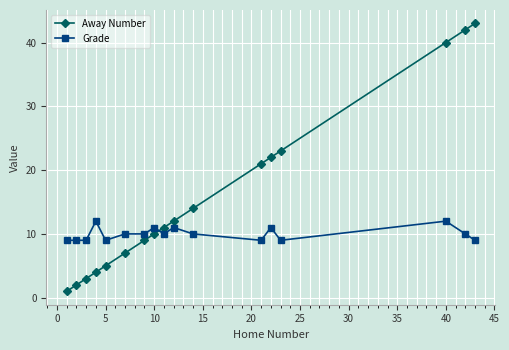

What is the difference between the second highest and second lowest values in the Grade series?

3